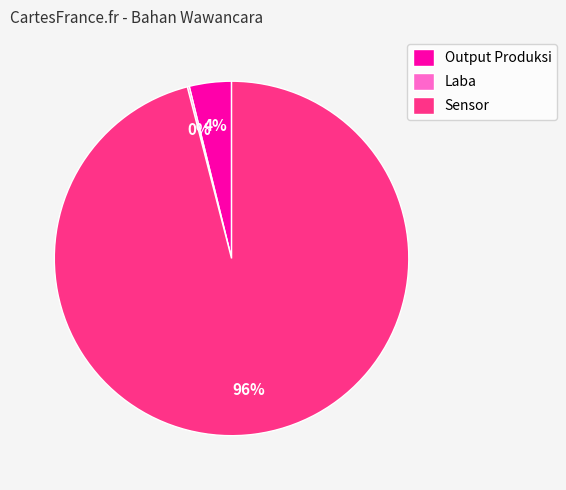

To the nearest percent, what is the difference between the largest and smallest slice percentages?

96%